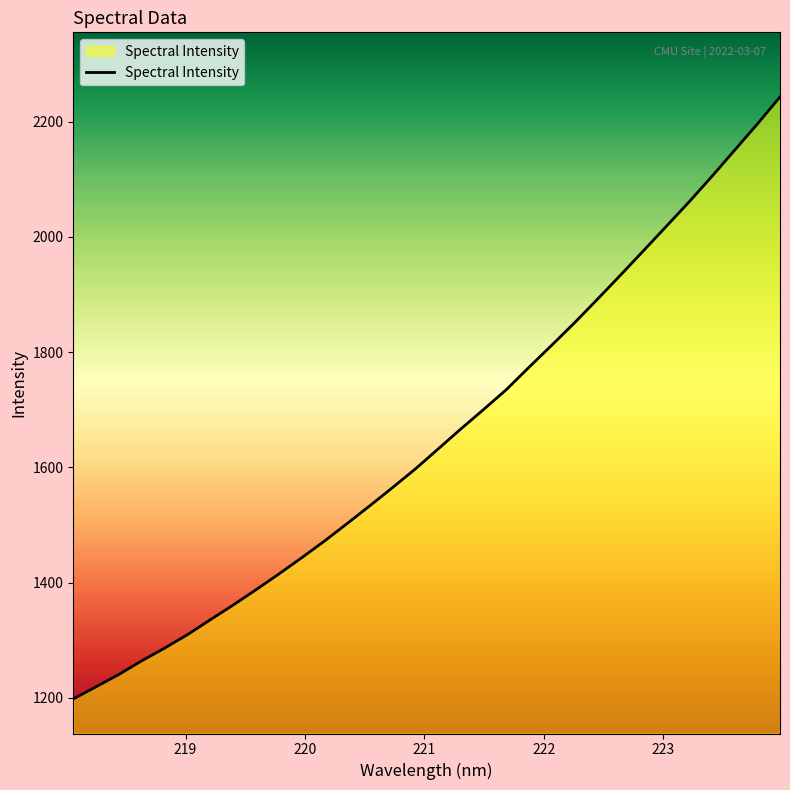

What is the greatest value displayed?

2242.9